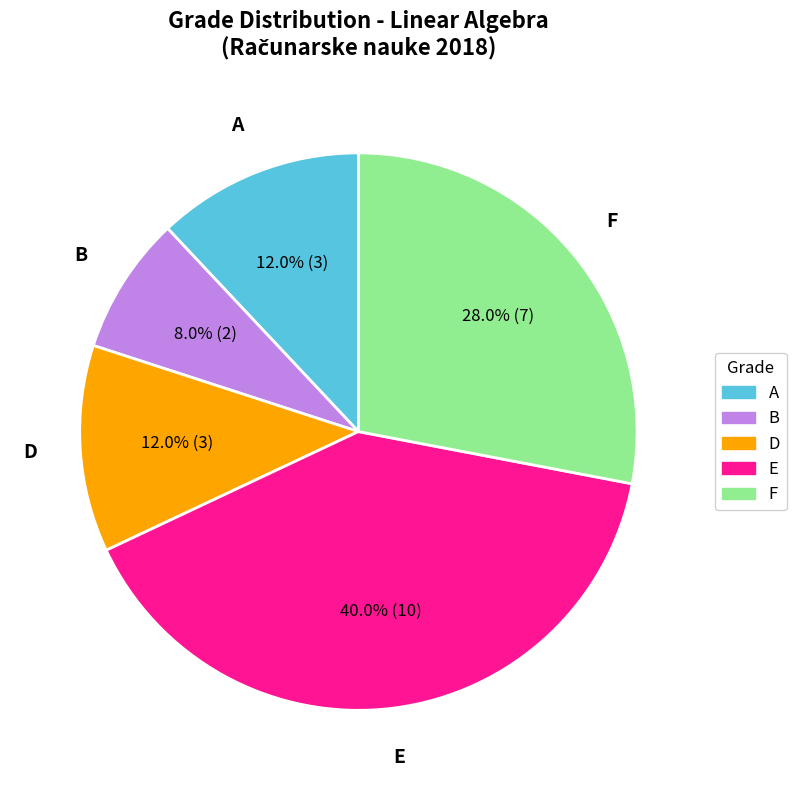

The A slice represents 1% of the pie. True or false?

False